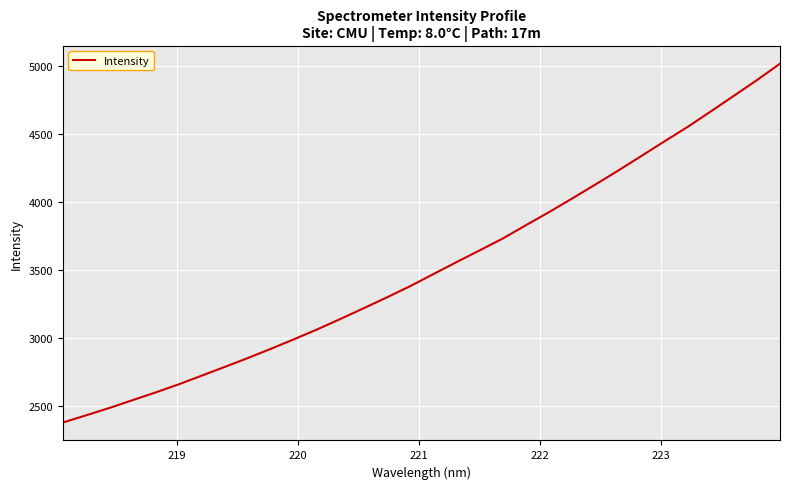

What is the greatest value displayed?

5014.5